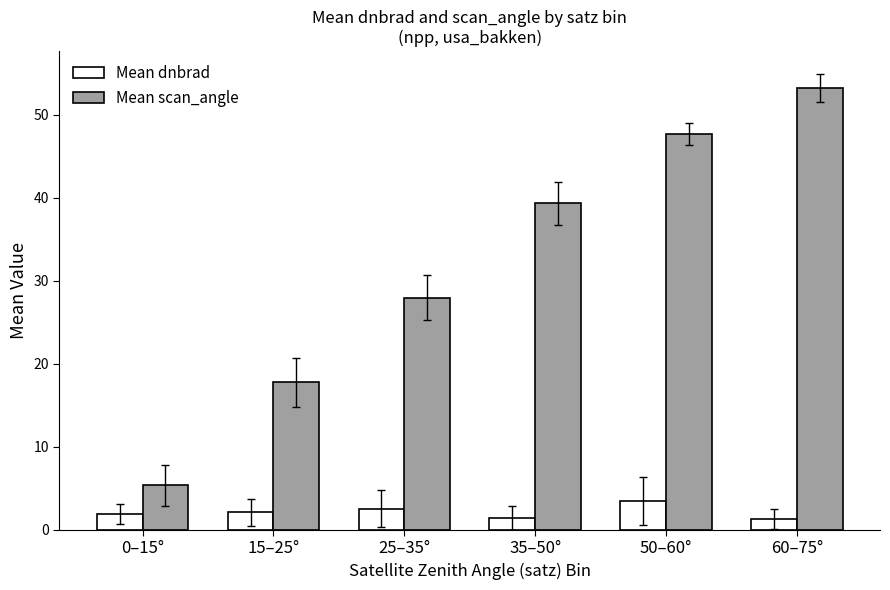

How many distinct data groups are displayed?

2